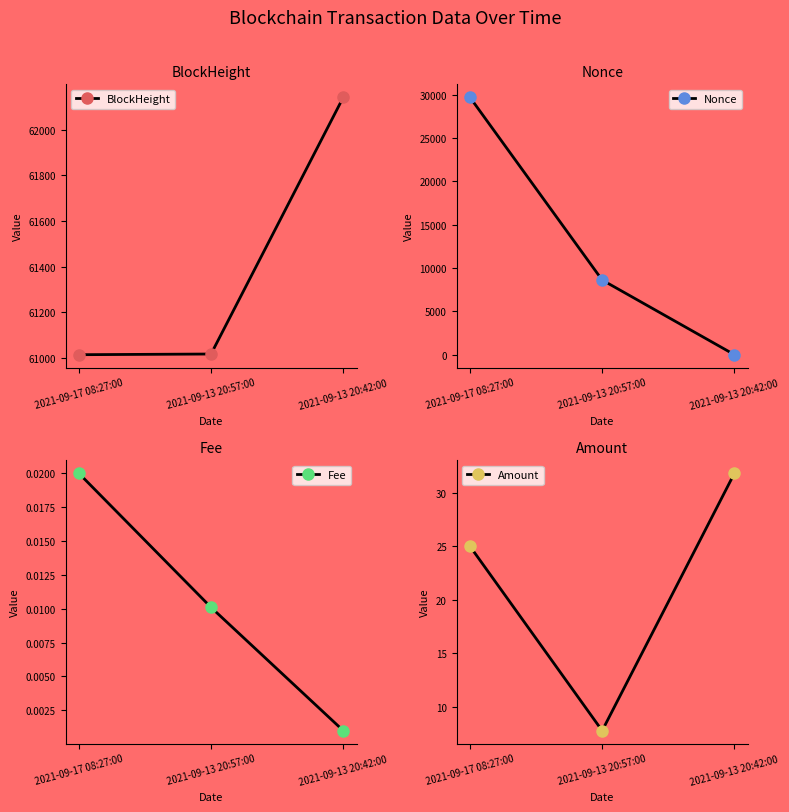

Reading left to right, extract all data points from this chart.

BlockHeight: 61013.0	61016.0	62143.0
Nonce: 29706.0	8615.0	0.0
Fee: 0.0	0.0	0.0
Amount: 25.0	7.8	31.8